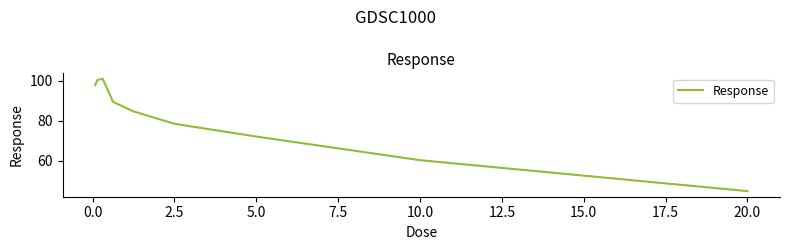

How many lines are shown in the chart?

1